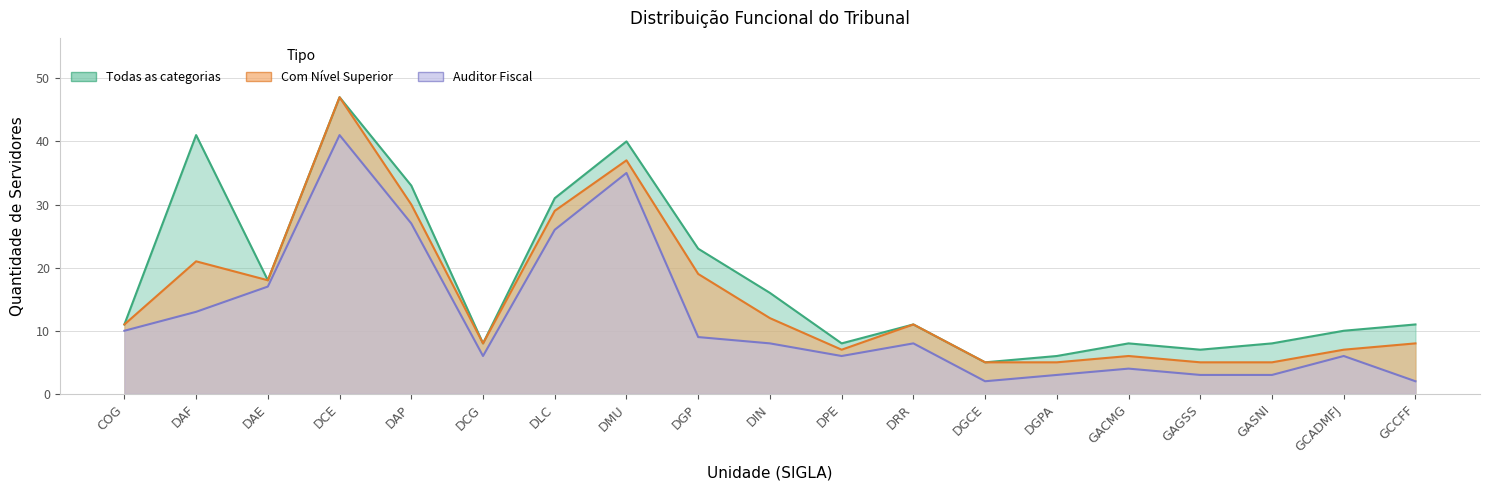

What is the difference between the maximum and minimum values in the Com Nível Superior series?

42